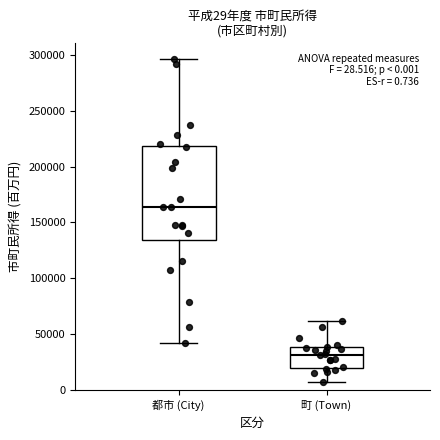

Which box's median line is the lowest?

町 (Town)